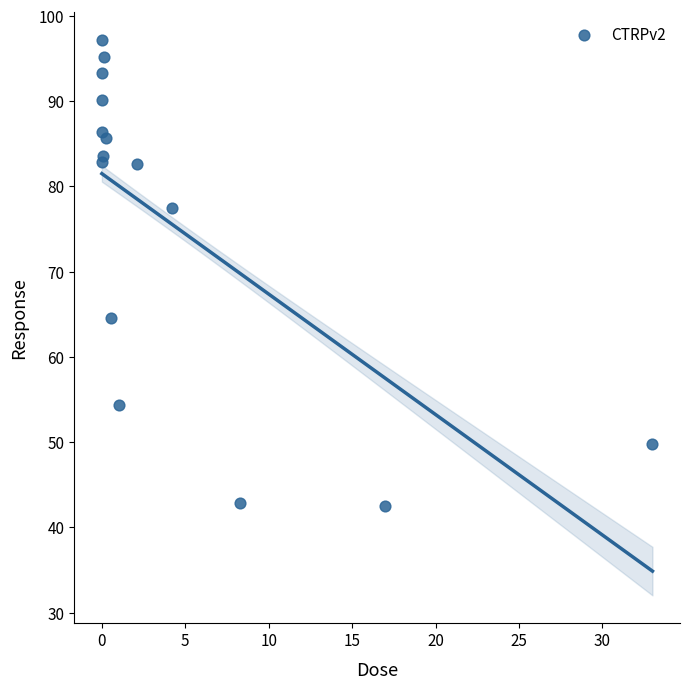

What Y value in the scatter plot is closest to 69?

64.5